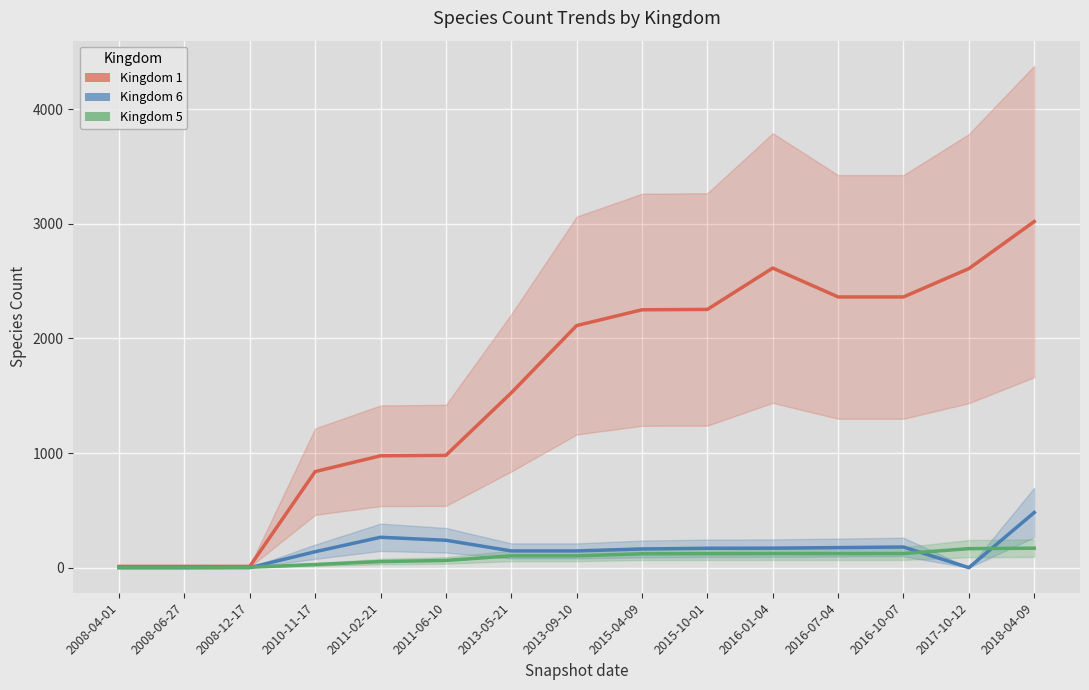

Which series has the largest total across all categories?

Kingdom 1